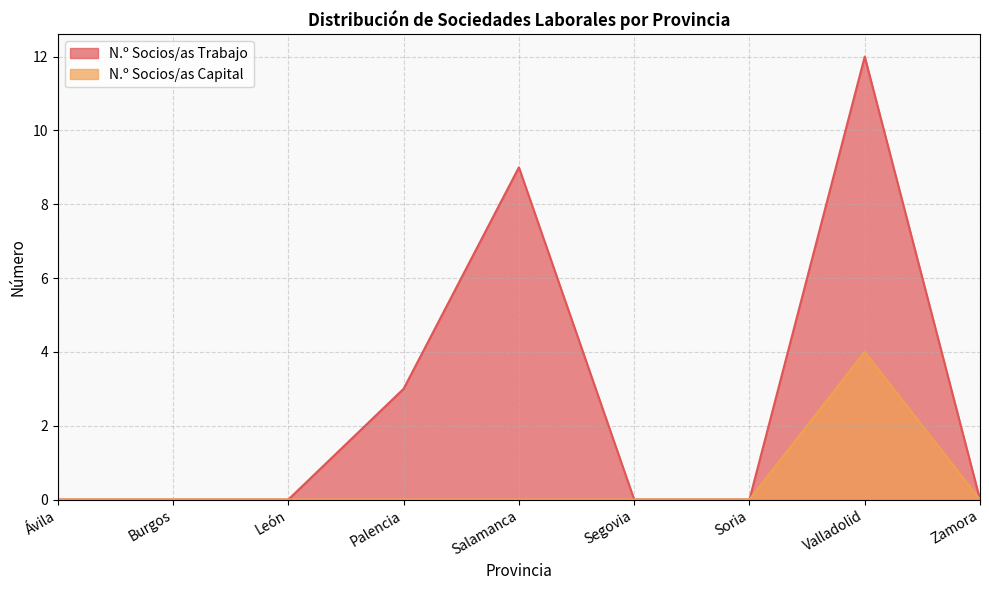

How many series are shown in this chart?

2